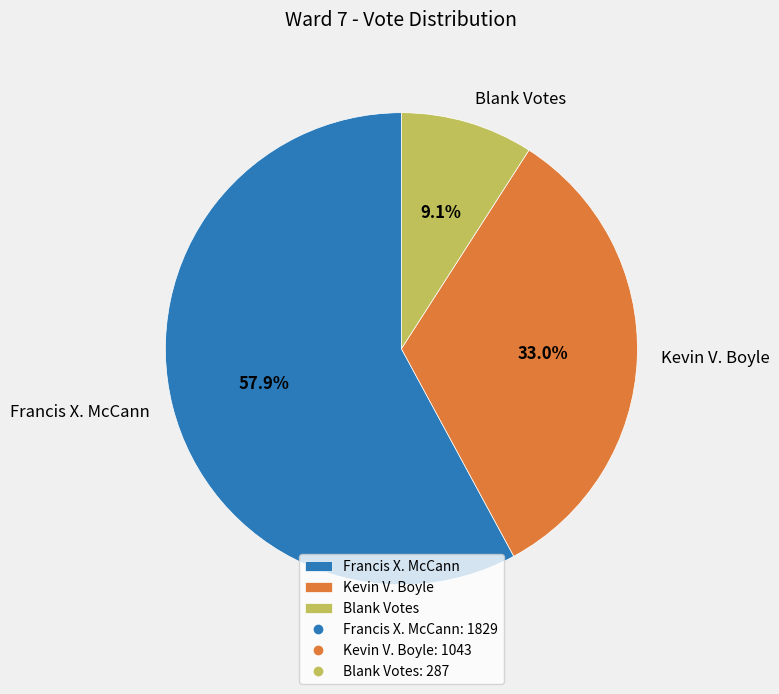

True or false: Francis X. McCann accounts for 58% of the total.

True